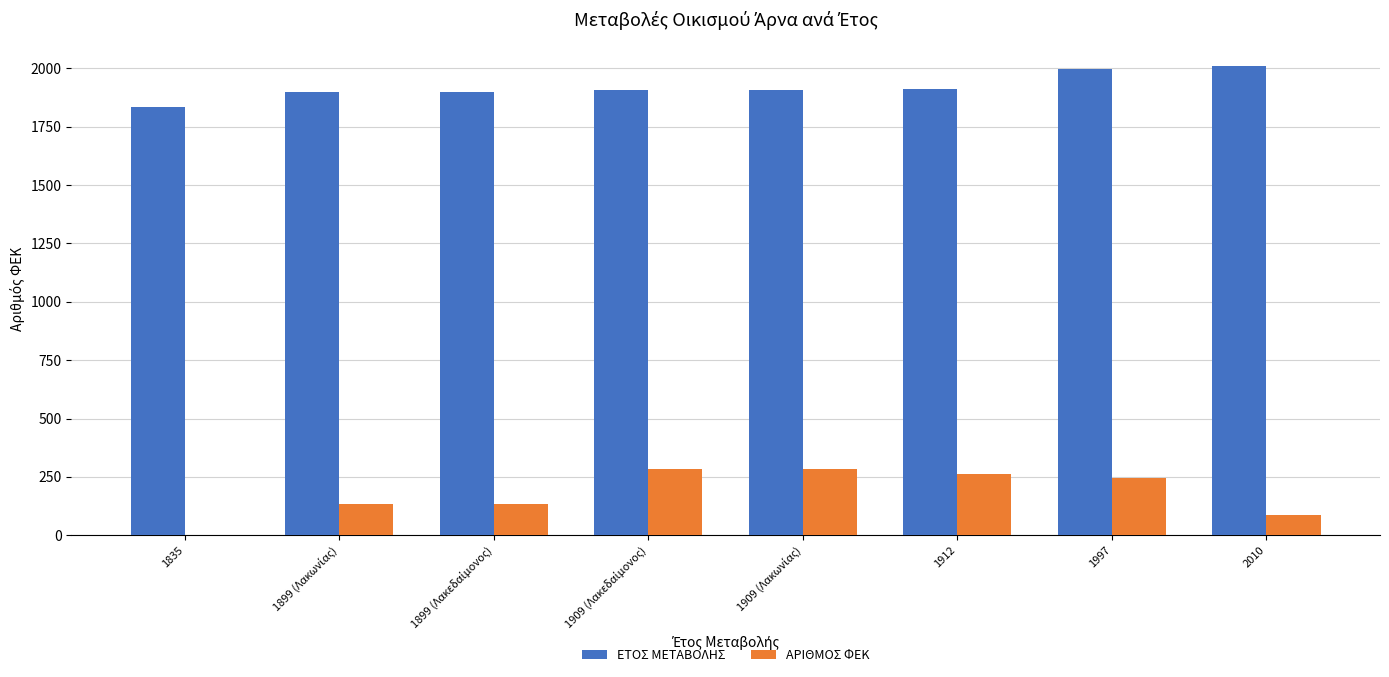

Are the bars grouped side by side (vs. stacked)?

Yes